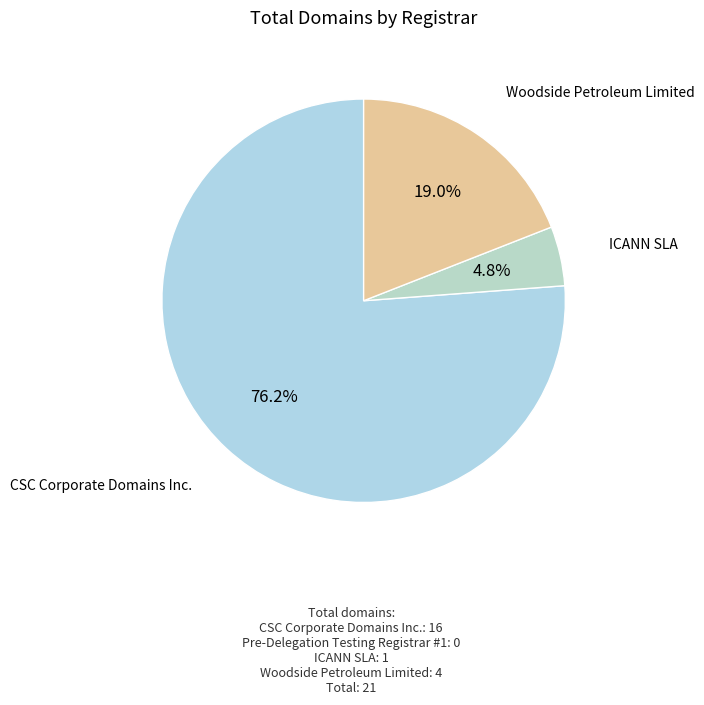

What is the majority slice?

CSC Corporate Domains Inc.